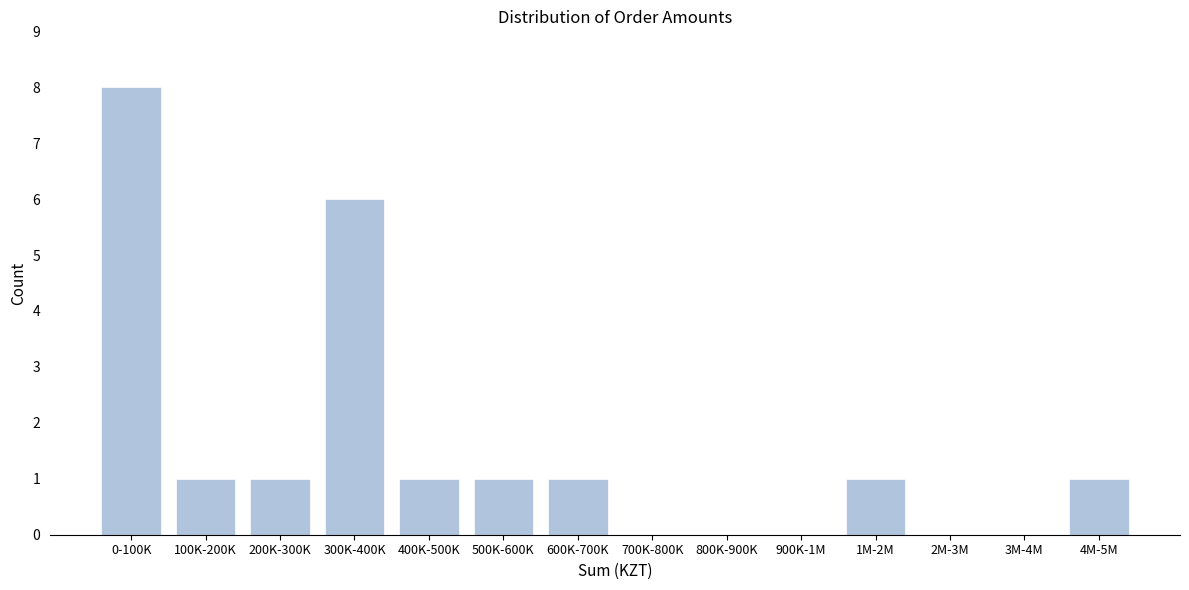

Reading left to right, list all the values displayed in this chart.

0-100K=8	100K-200K=1	200K-300K=1	300K-400K=6	400K-500K=1	500K-600K=1	600K-700K=1	700K-800K=0	800K-900K=0	900K-1M=0	1M-2M=1	2M-3M=0	3M-4M=0	4M-5M=1